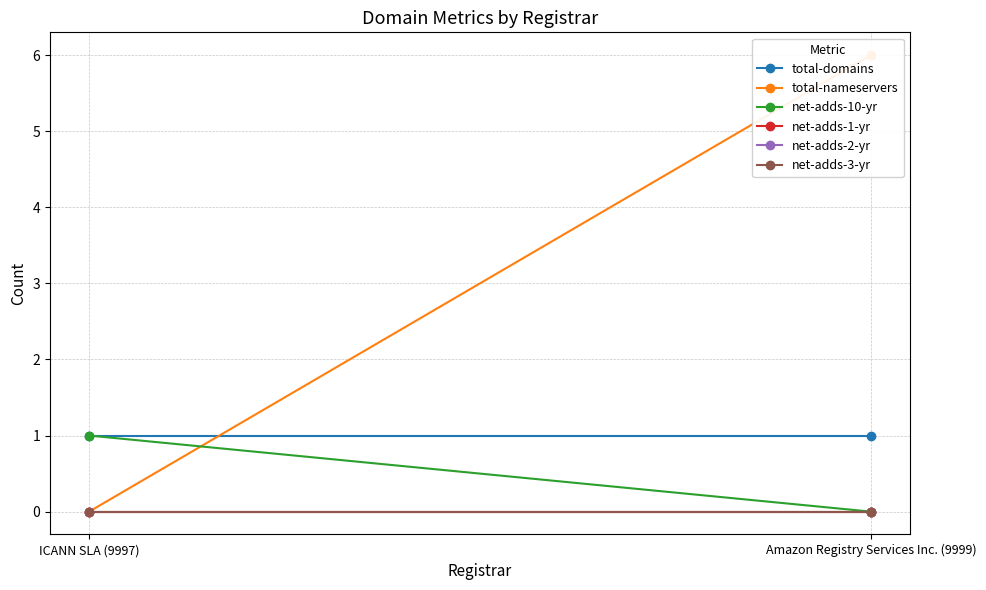

How many series are shown in this chart?

6